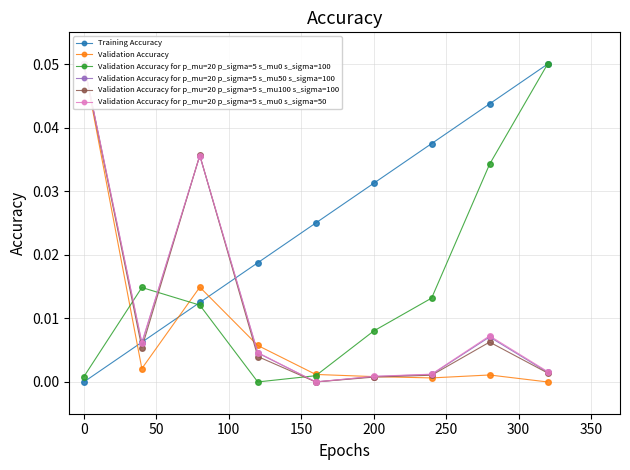

True or false: Validation Accuracy for p_mu=20 p_sigma=5 s_mu0 s_sigma=100 has more than 0 points higher than both neighbors.

True